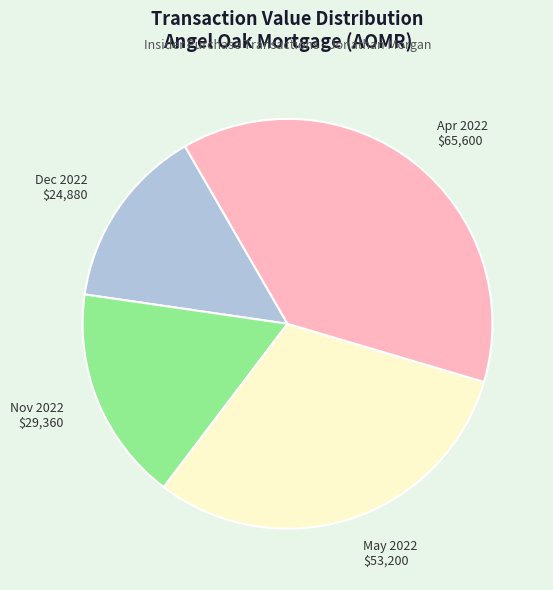

Which category has the biggest portion of the pie?

Apr 2022 $65,600